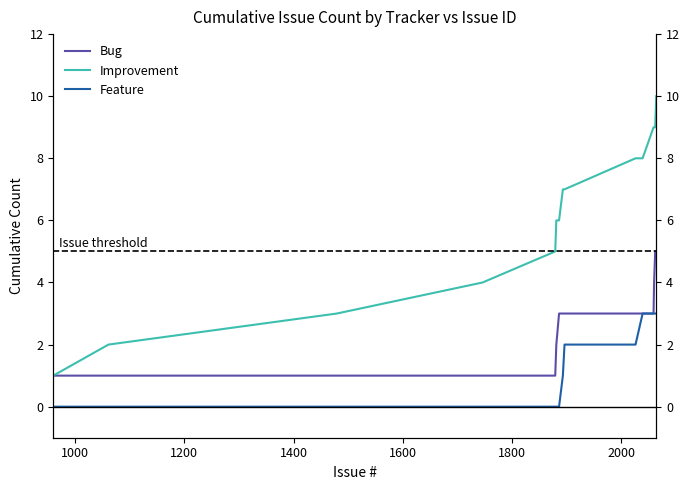

What is the label of the 9th point from the right?

2000